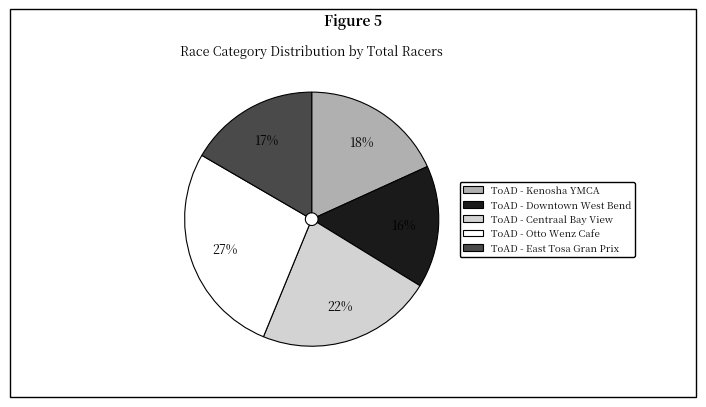

To the nearest percent, what is the average slice percentage?

20%